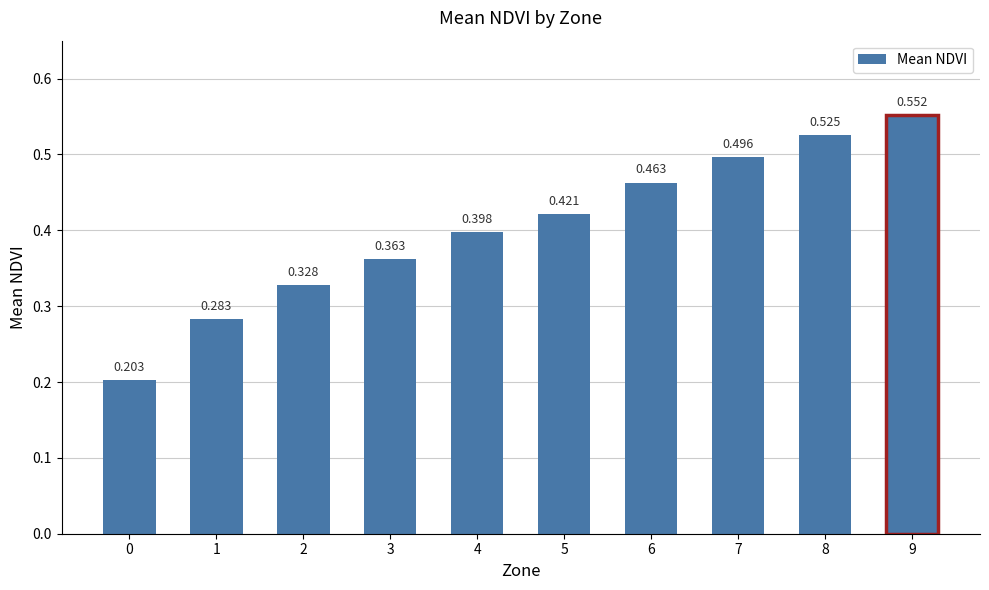

The chart shows a value of 0.1 at 7. True or false?

False